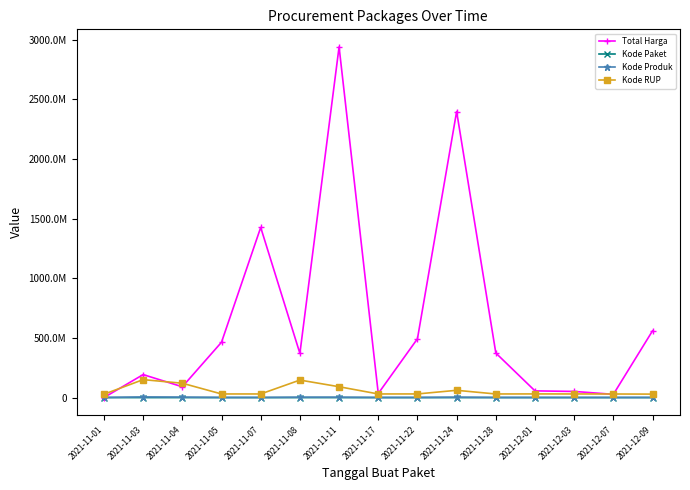

Does the chart have visible grid lines?

No